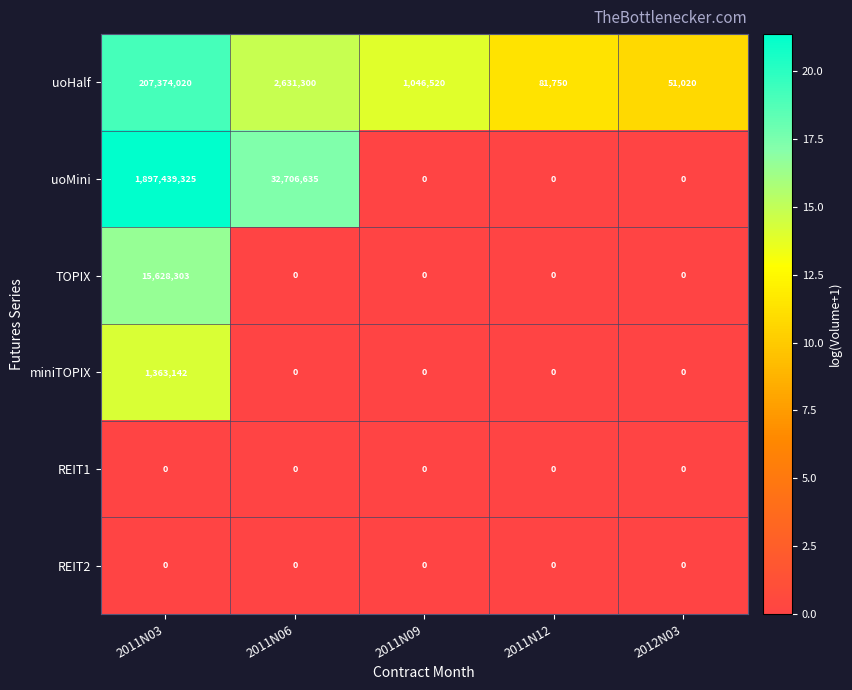

List the labels in order of uoHalf value, largest first.

2011N03, 2011N06, 2011N09, 2011N12, 2012N03